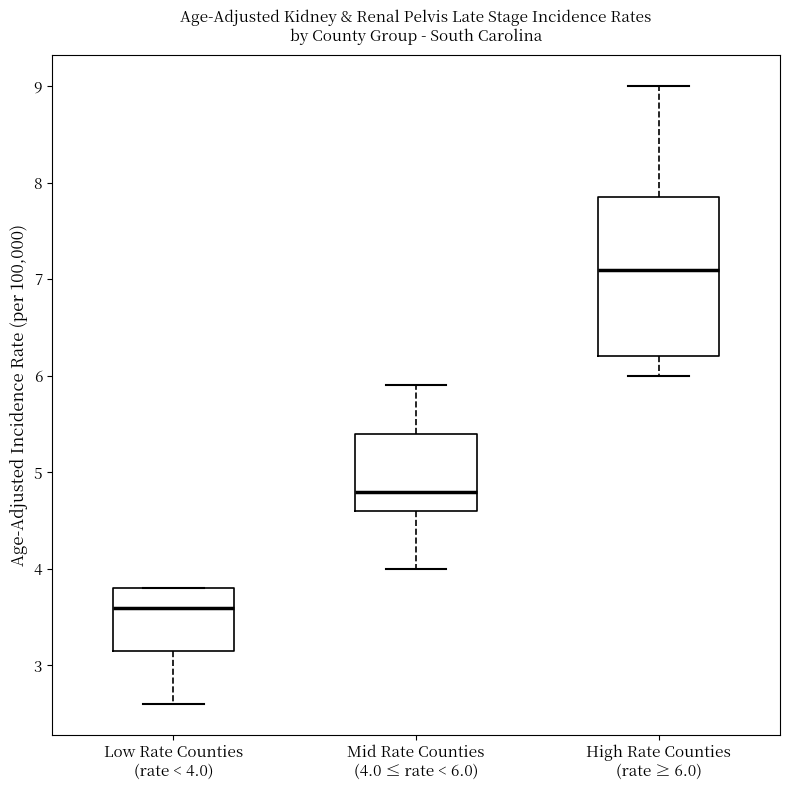

Where is the upper edge of the box for Mid Rate Counties (4.0 ≤ rate < 6.0) on the y-axis? The values are not printed on the chart, so give them approximately, as read against the axis.

5.4